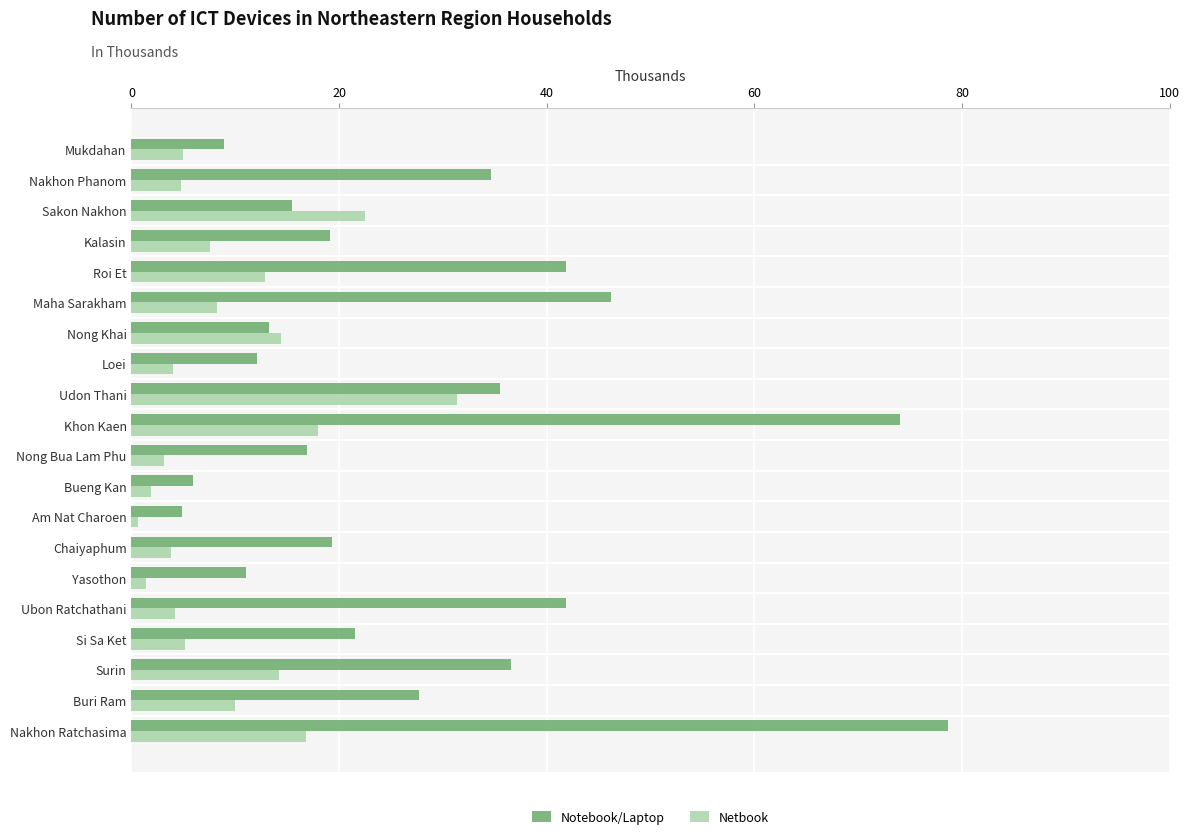

What is the total value across all series at Buri Ram?

37.7